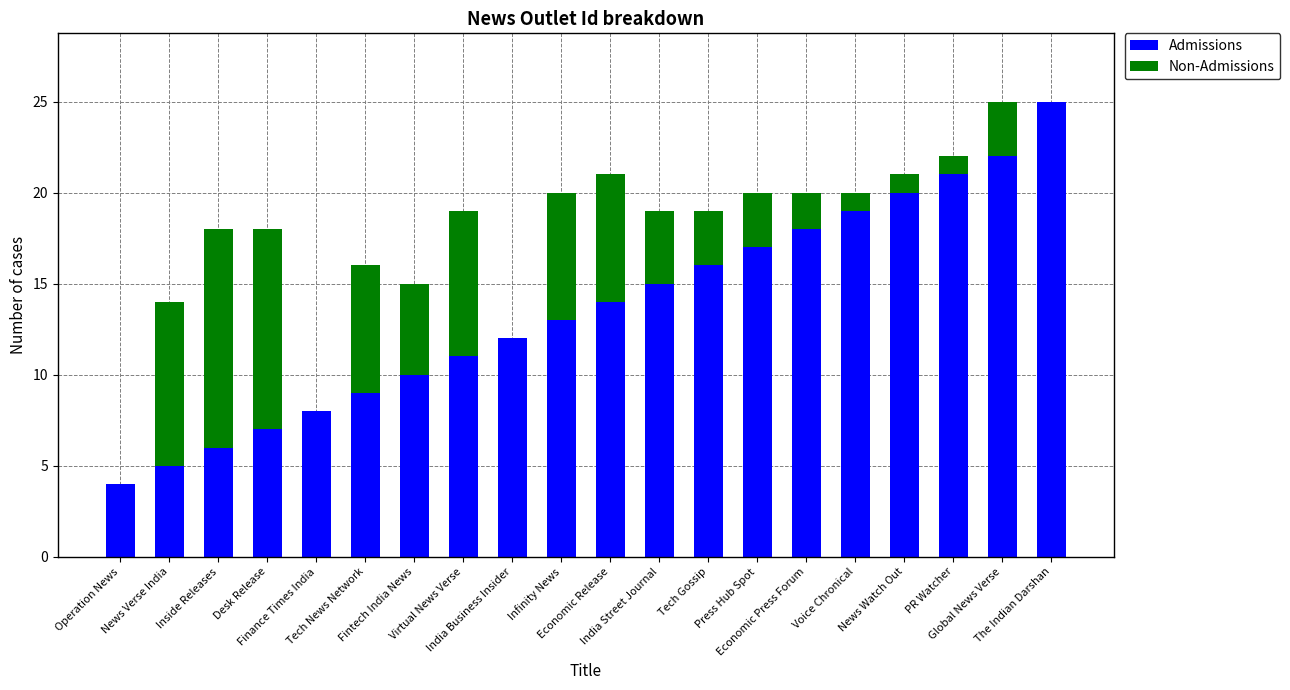

What is the sum of all Admissions values?

272